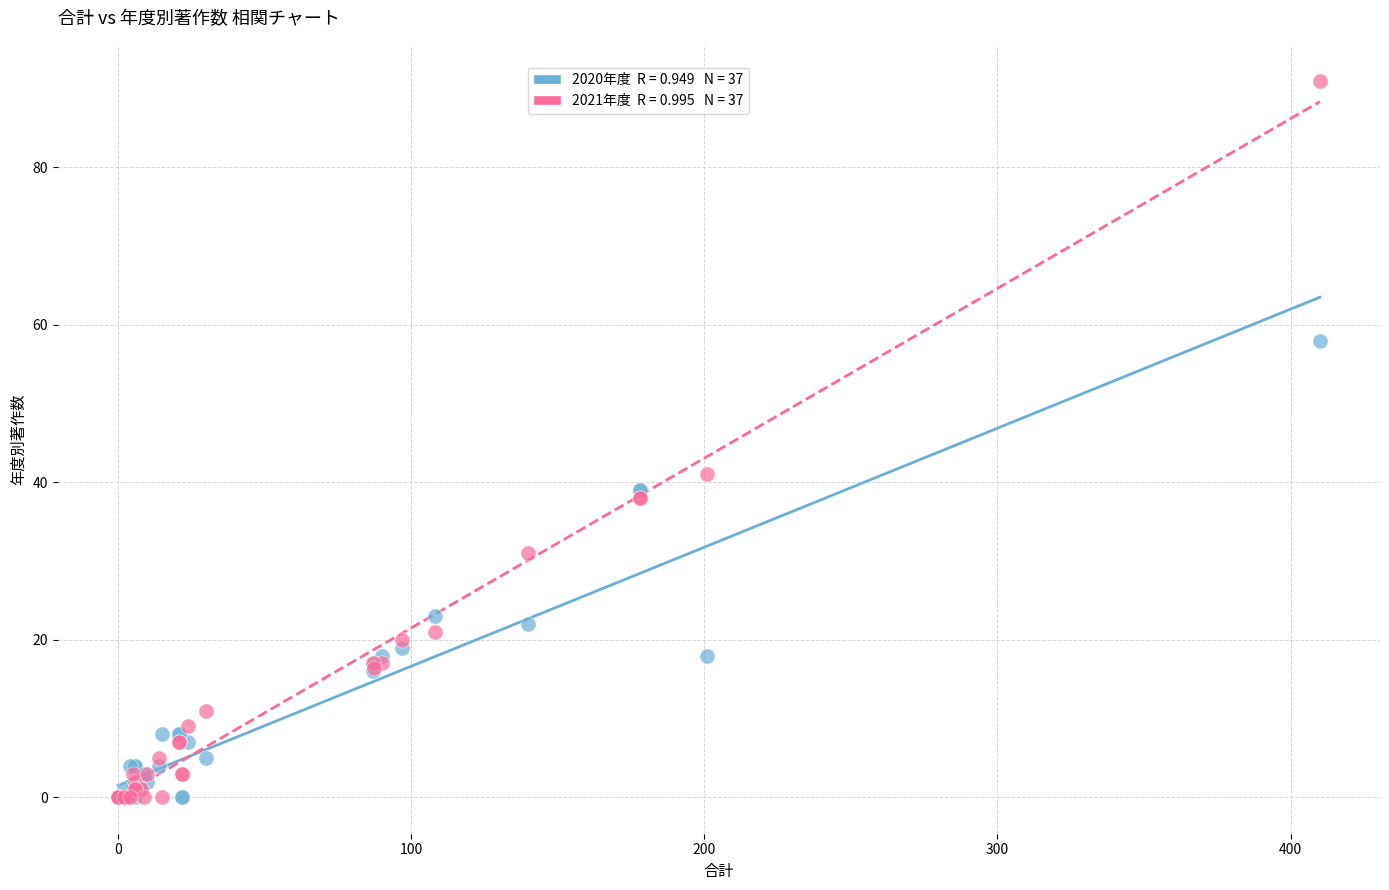

Across all series, what Y value is closest to 45?

41.0